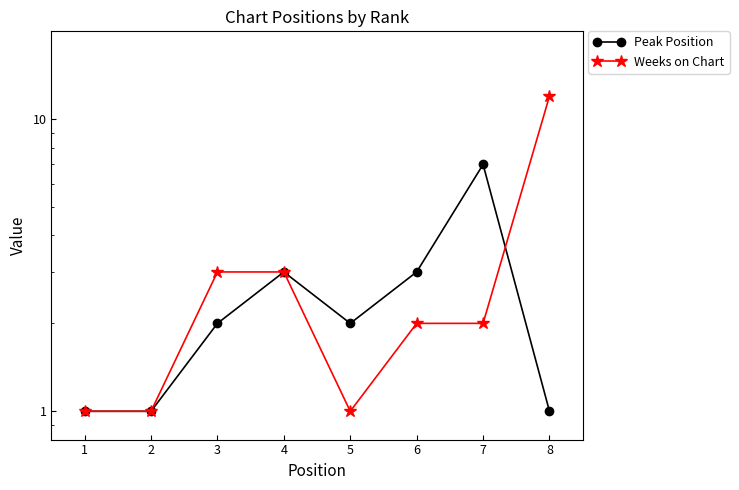

Which series has the largest total across all categories?

Weeks on Chart